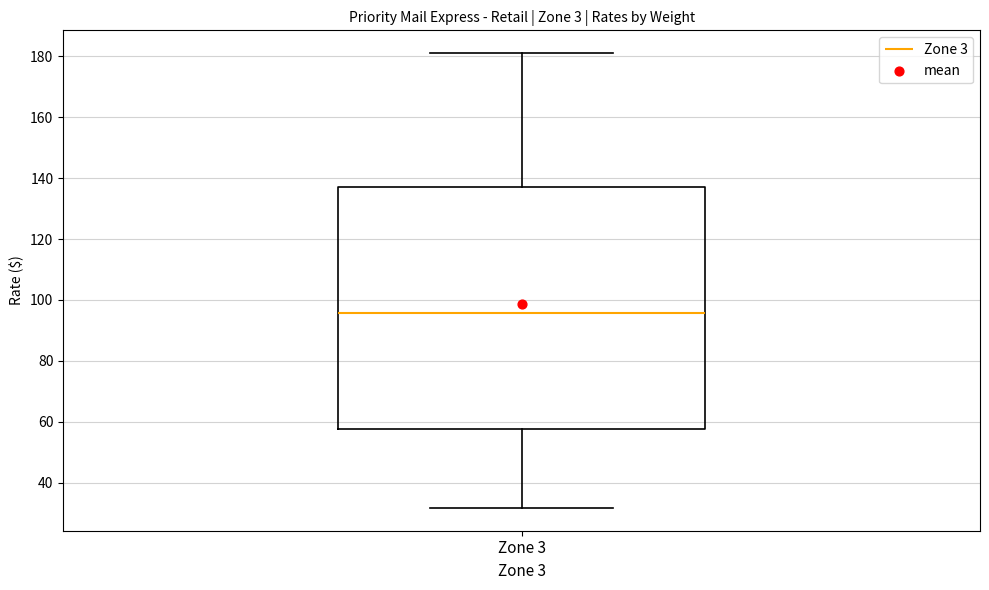

Transcribe this box plot: give where the median line is, the range the box spans, and where the two whiskers end, as read against the y-axis. The values are not printed on the chart, so give them approximately, as read against the axis.

median 96, box 58 to 136, whiskers 32 to 182